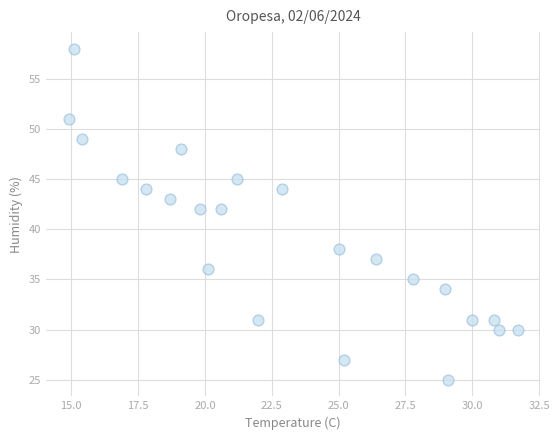

What is the range of Y values (max minus min)?

33